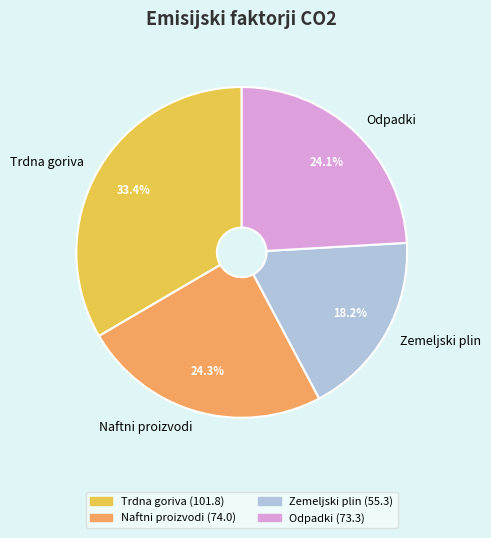

Which category has the biggest portion of the pie?

Trdna goriva